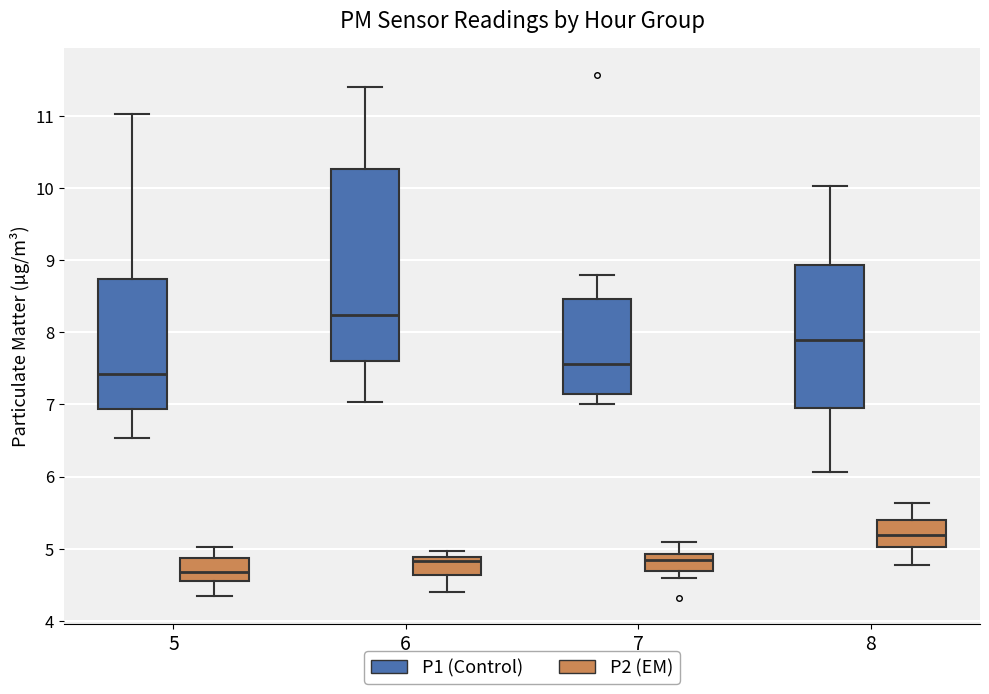

Which box has the lowest median line?

5 (P2 (EM))